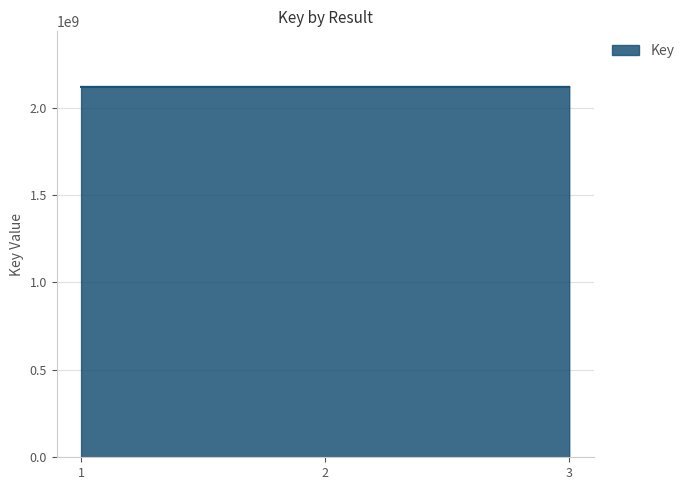

How many distinct data groups are displayed?

1